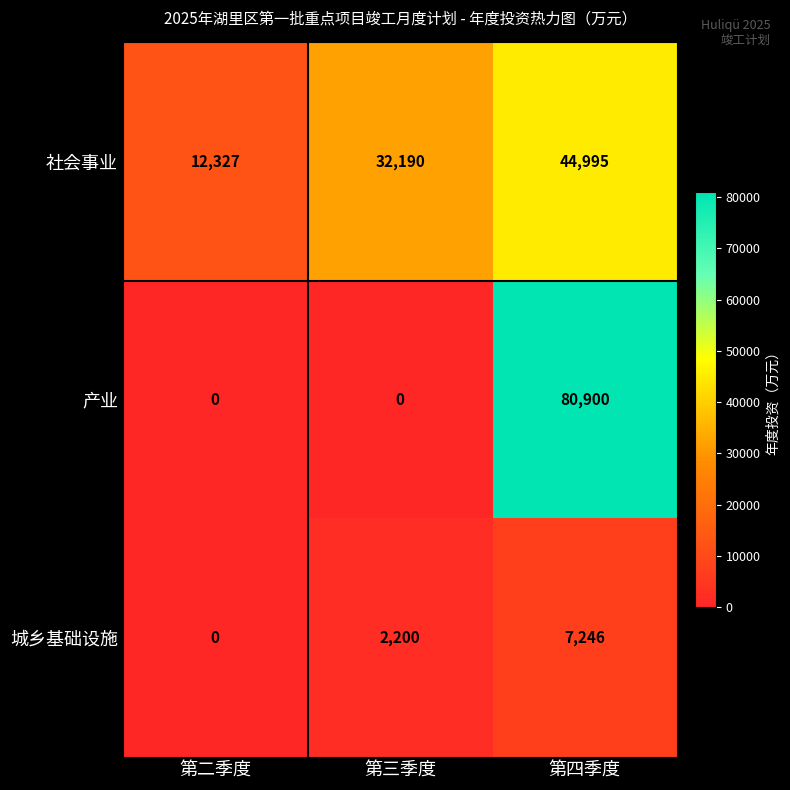

At which category does the chart reach its peak across all series?

第四季度